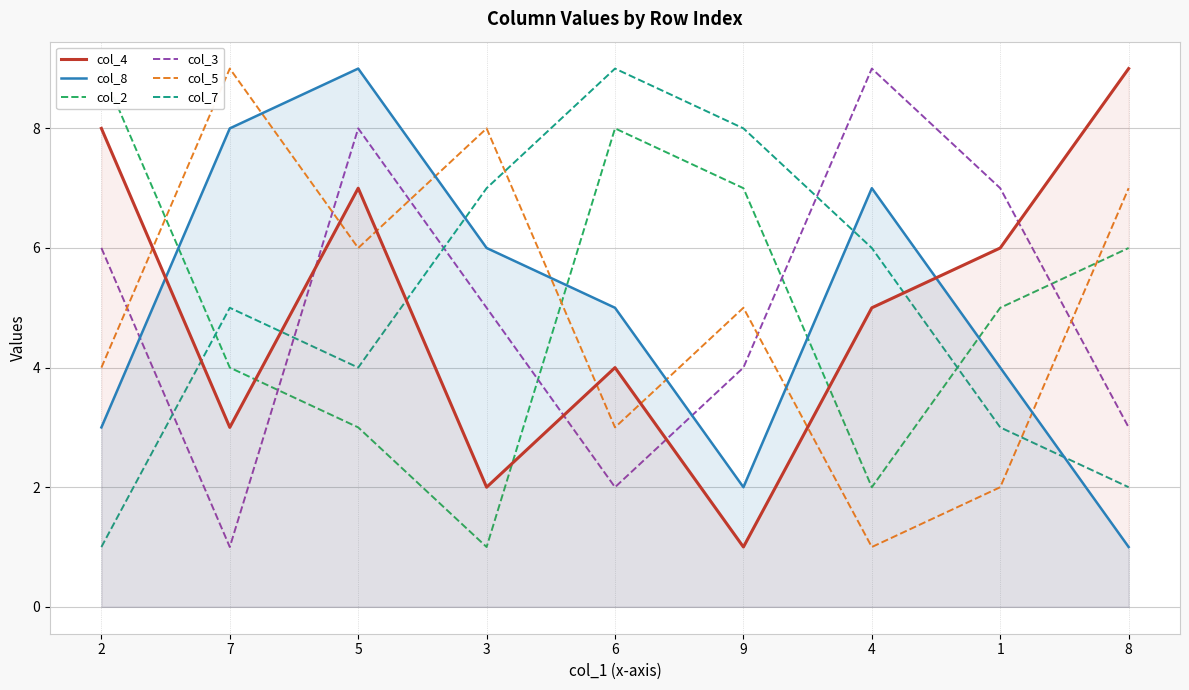

What is the label of the 7th point from the left?

4